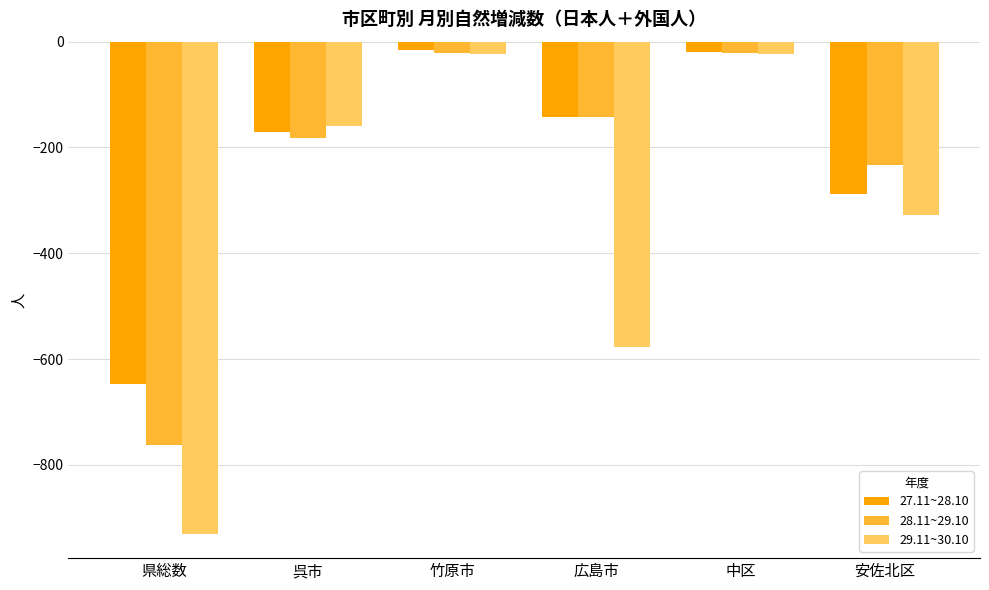

True or false: 29.11~30.10 has a value of -222 at 呉市.

False